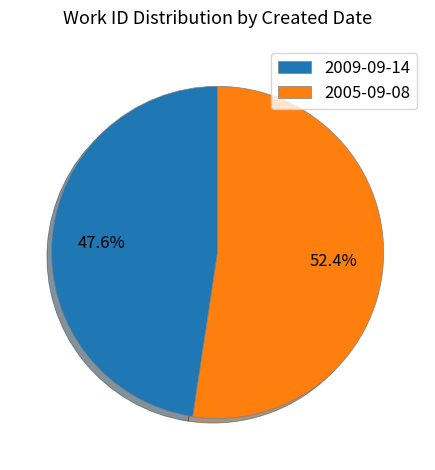

What portion of the pie excludes 2005-09-08?

47.6%